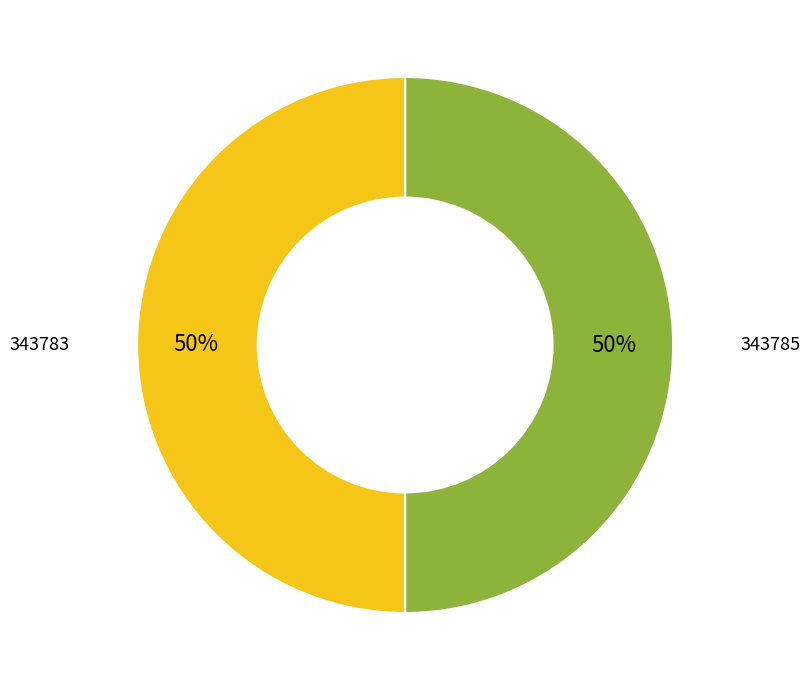

How many slices are in this pie chart?

2